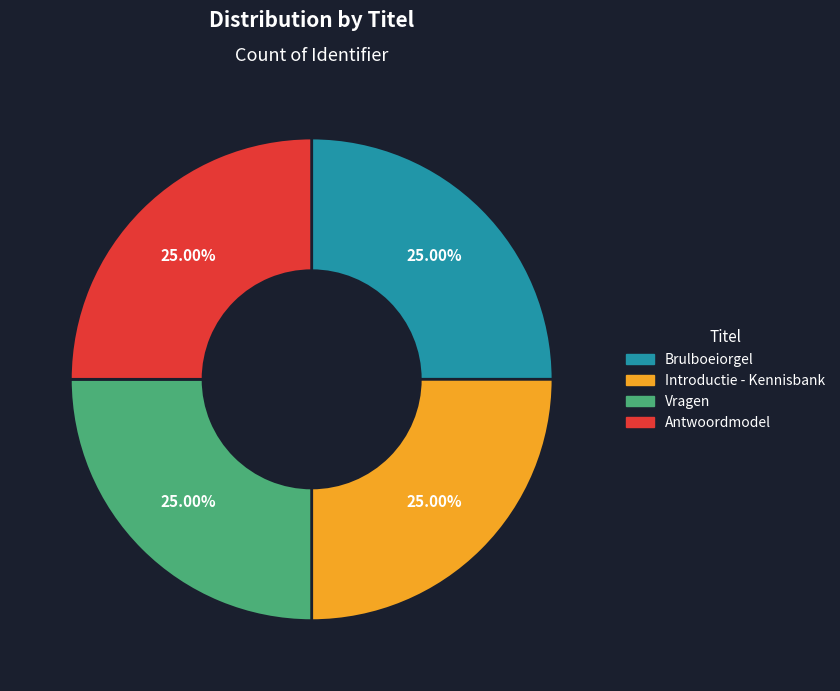

What percentage is the Introductie - Kennisbank slice, to the nearest percent?

25%